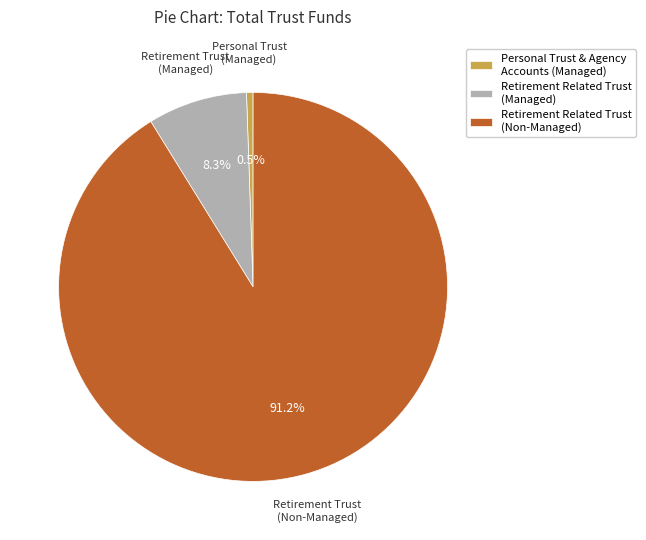

How many slices are in this pie chart?

3